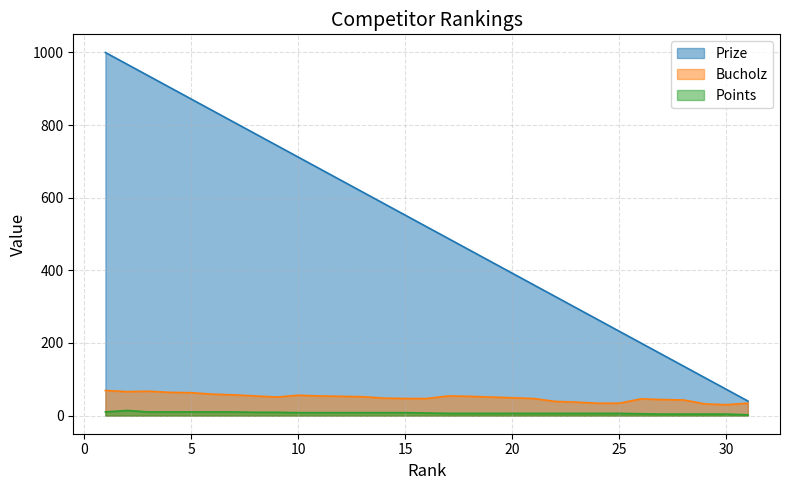

What is the minimum value shown in the chart?

2